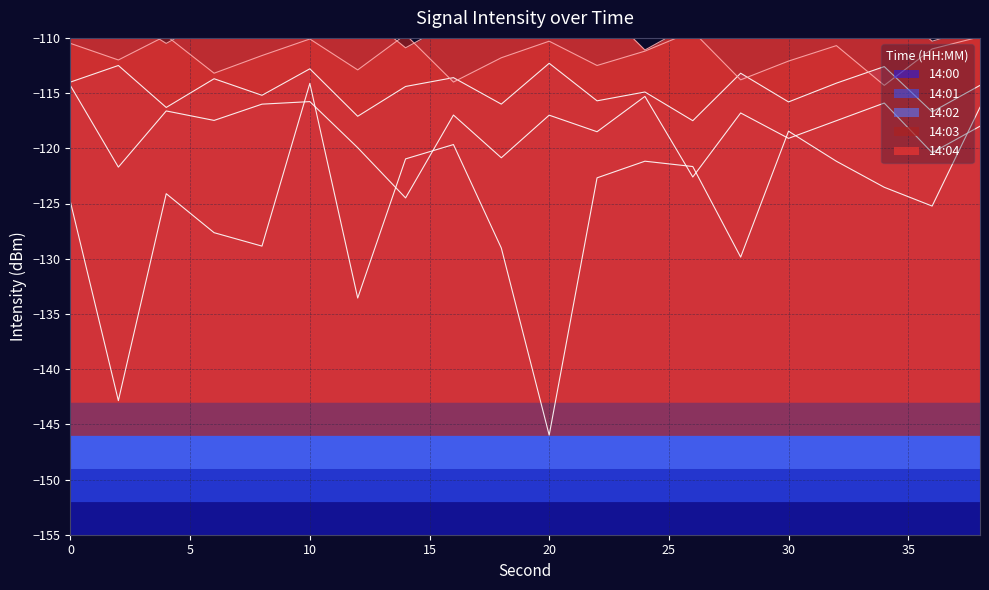

How many data points in 14:00 are less than -123?

11